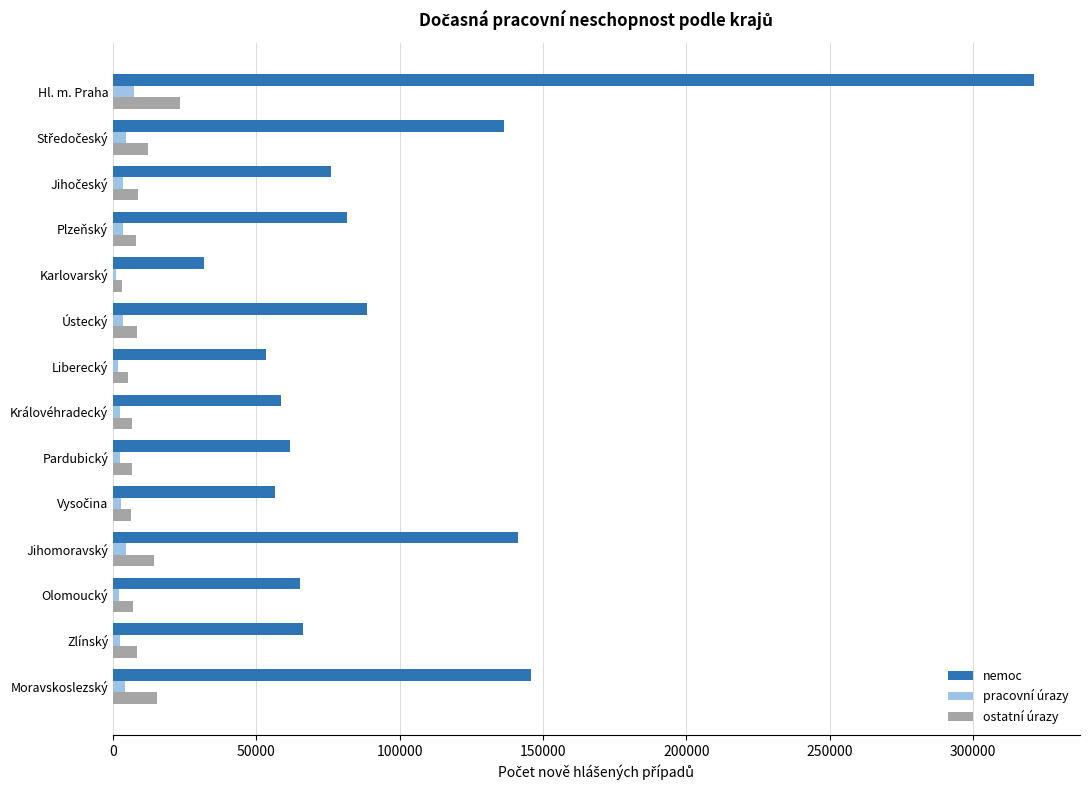

What is the total value across all series at Hl. m. Praha?

351744